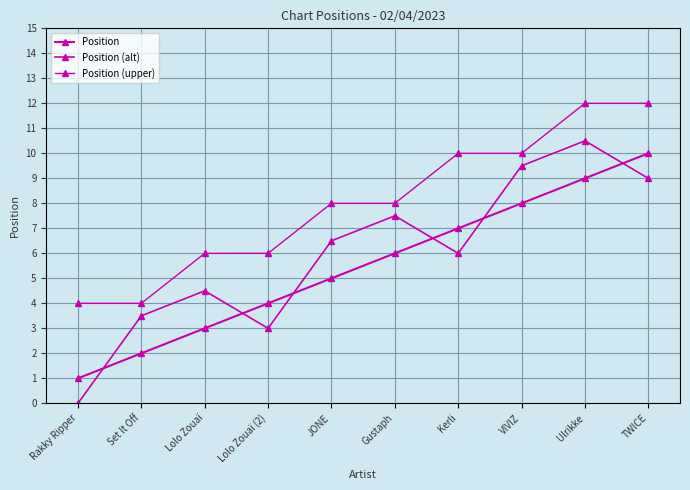

Is the value of Position (upper) at Ulrikke greater than the value of Position at Lolo Zouaï?

Yes